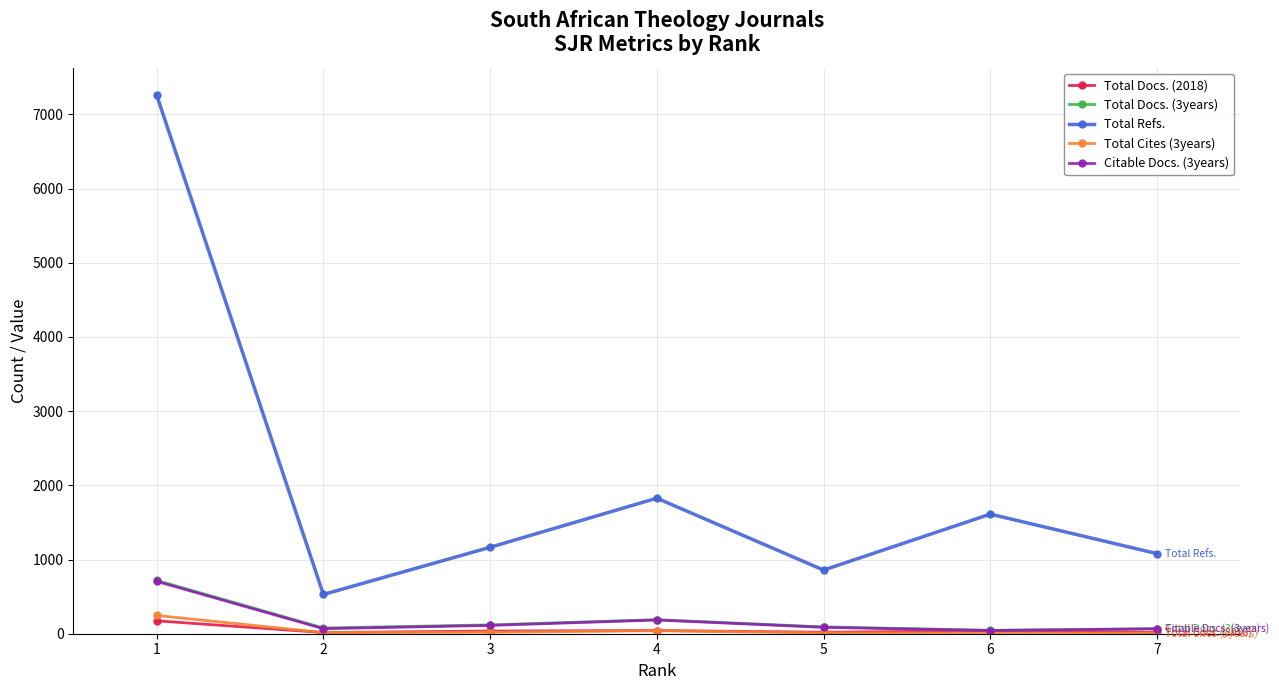

Which series has the largest total across all categories?

Total Refs.